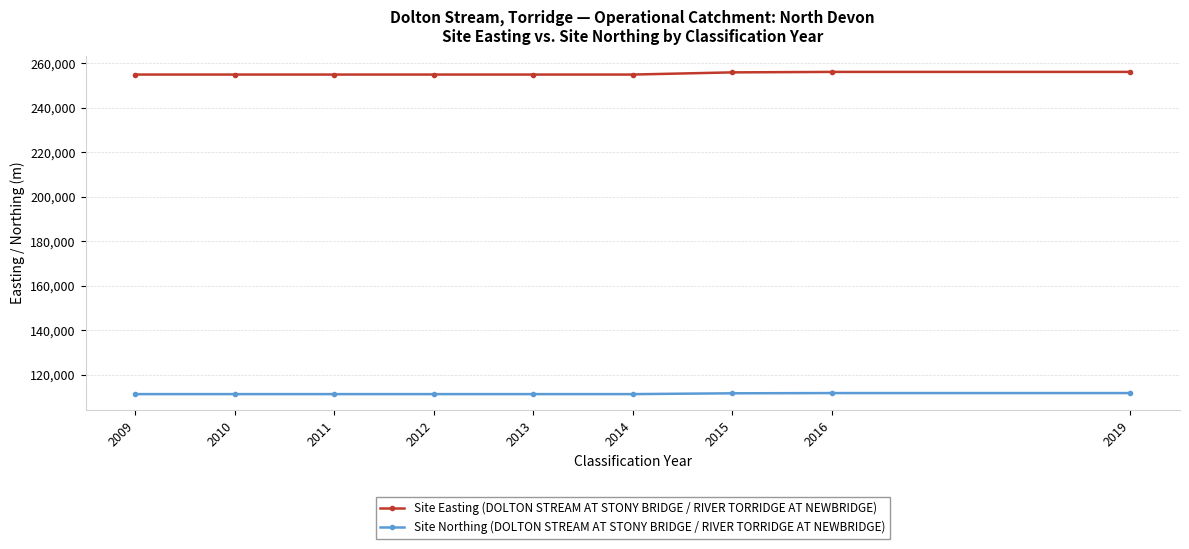

Is it true that Site Northing (DOLTON STREAM AT STONY BRIDGE / RIVER TORRIDGE AT NEWBRIDGE) equals 53753 at 2019?

False